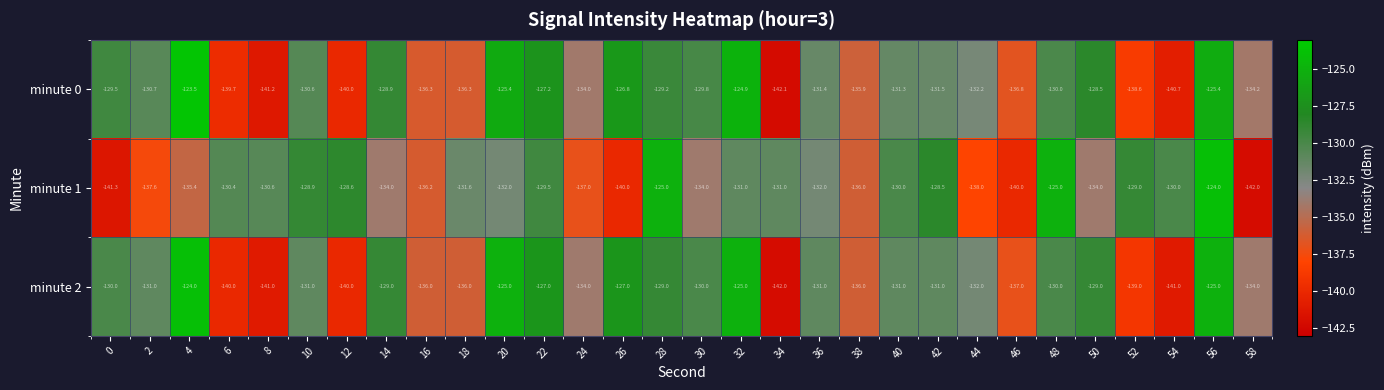

What is the total value across all series at 50?

-391.5